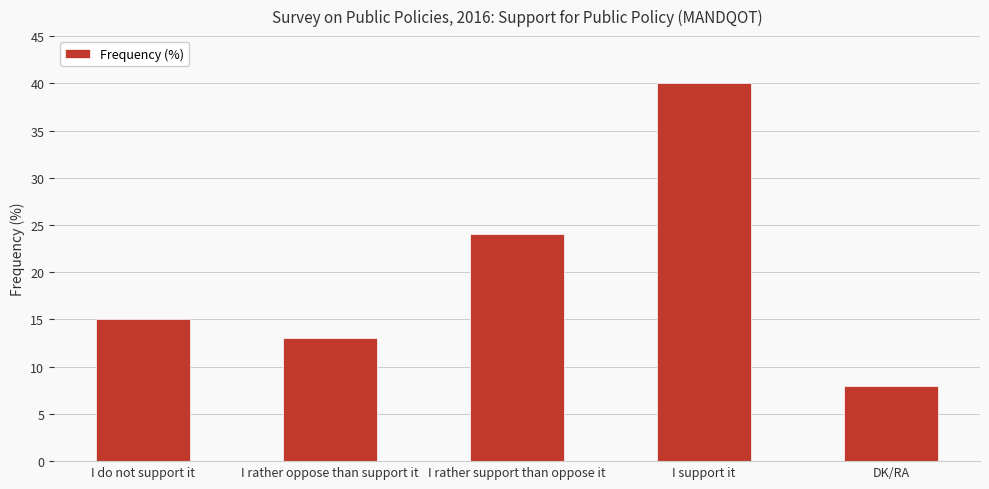

What is the minimum value shown in the chart?

8